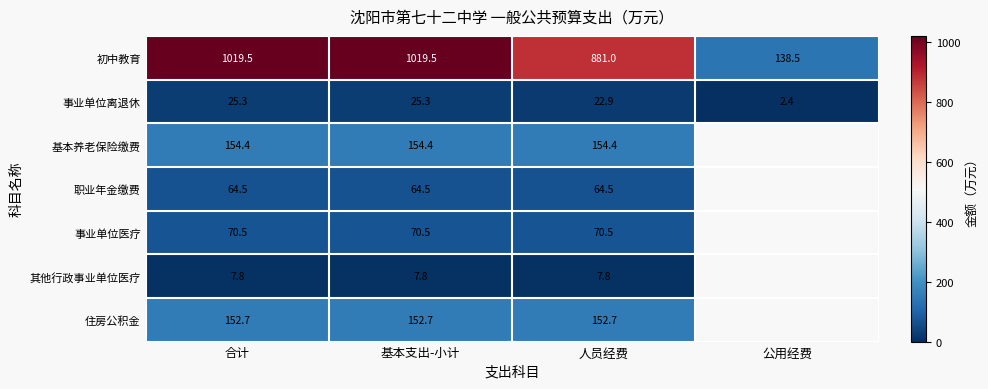

Is the value of 事业单位离退休 at 基本支出-小计 greater than the value of 住房公积金 at 合计?

No